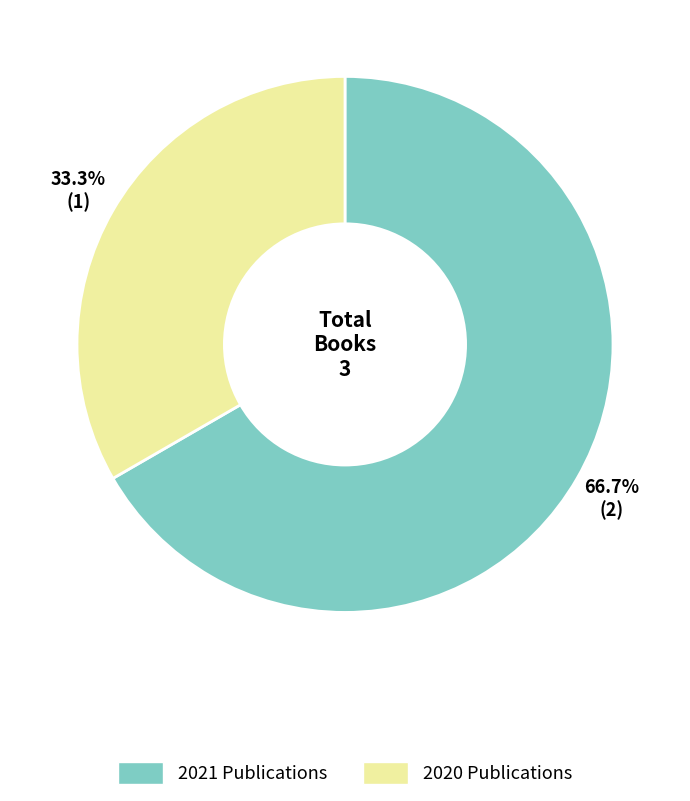

How many slices are in this pie chart?

2